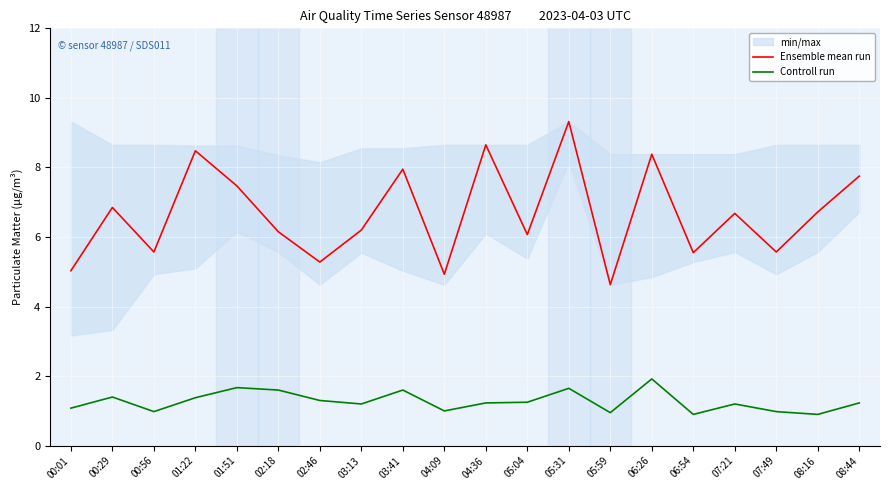

True or false: Ensemble mean run and Controll run intersect in this chart.

False